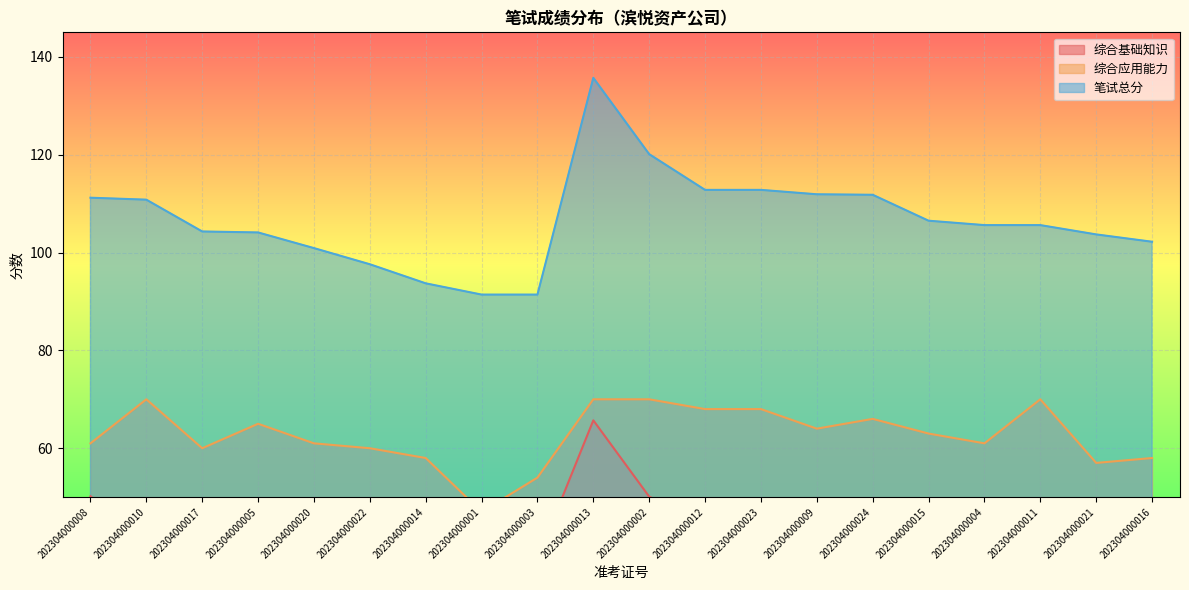

Where does the 综合应用能力 series first go above 63?

202304000010